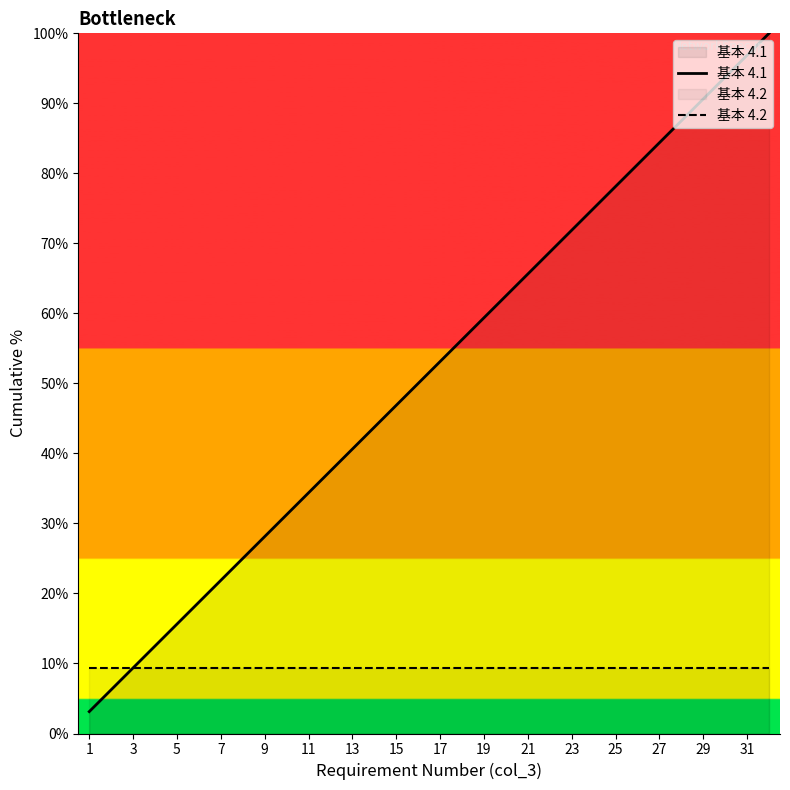

How many lines are shown in the chart?

2